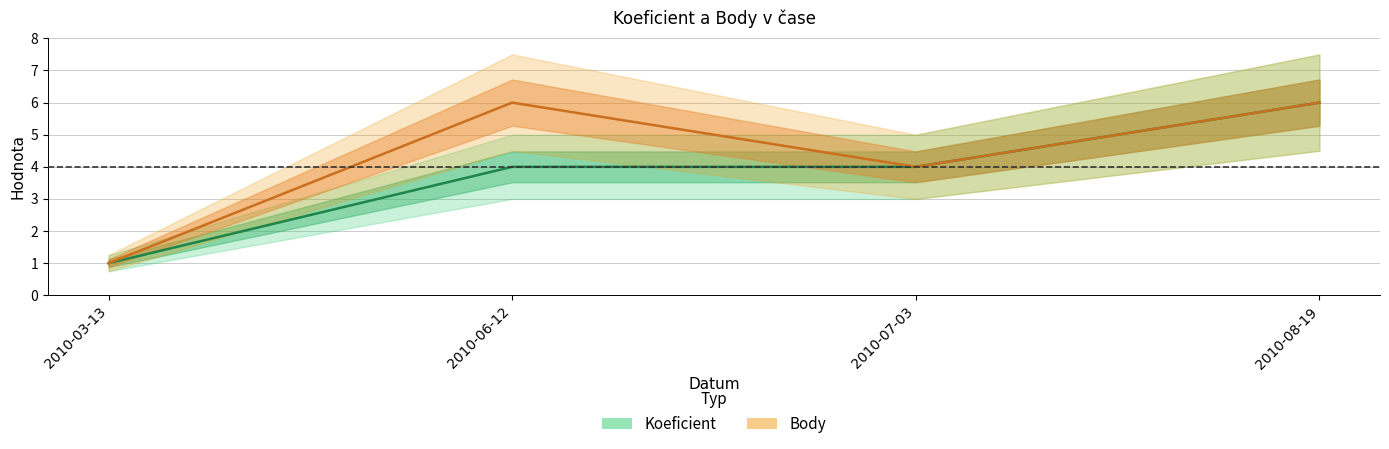

Is this an area chart (filled region under the line)?

No